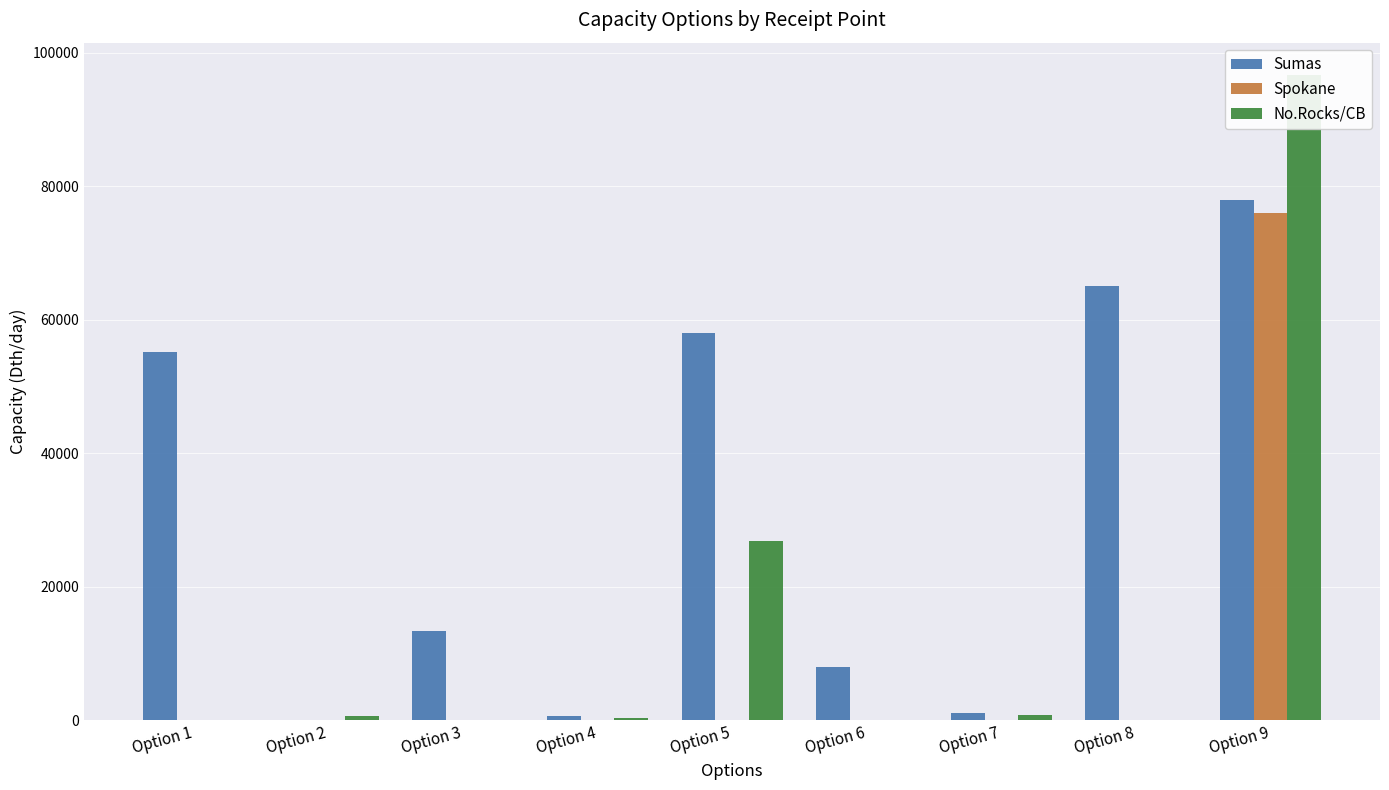

Reading right to left, what are all the values shown in this chart?

Sumas: Option 9=77875	Option 8=65000	Option 7=1160	Option 6=8056	Option 5=58000	Option 4=580	Option 3=13360	Option 2=0	Option 1=55150
Spokane: Option 9=75936	Option 8=0	Option 7=0	Option 6=0	Option 5=0	Option 4=0	Option 3=0	Option 2=0	Option 1=0
No.Rocks/CB: Option 9=96656	Option 8=0	Option 7=840	Option 6=0	Option 5=26784	Option 4=420	Option 3=0	Option 2=616	Option 1=0